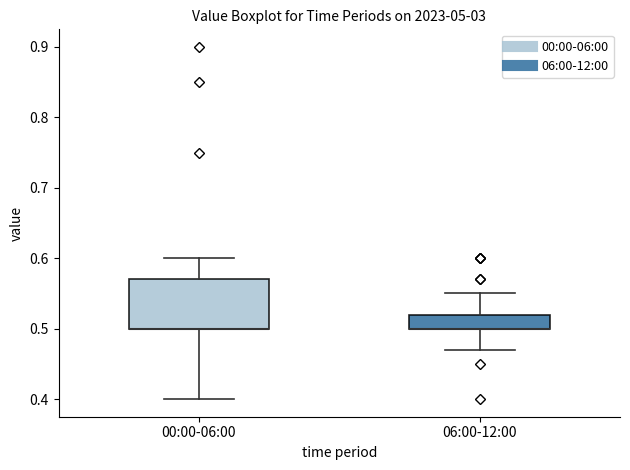

Reading left to right, transcribe this box plot: for each box, give where its median line is, the range the box spans, and where its two whiskers end, as read against the y-axis. The values are not printed on the chart, so give them approximately, as read against the axis.

00:00-06:00: median 0.50 (drawn on the box's lower edge), box 0.50 to 0.57, whiskers 0.40 to 0.60
06:00-12:00: median 0.50 (drawn on the box's lower edge), box 0.50 to 0.52, whiskers 0.47 to 0.55